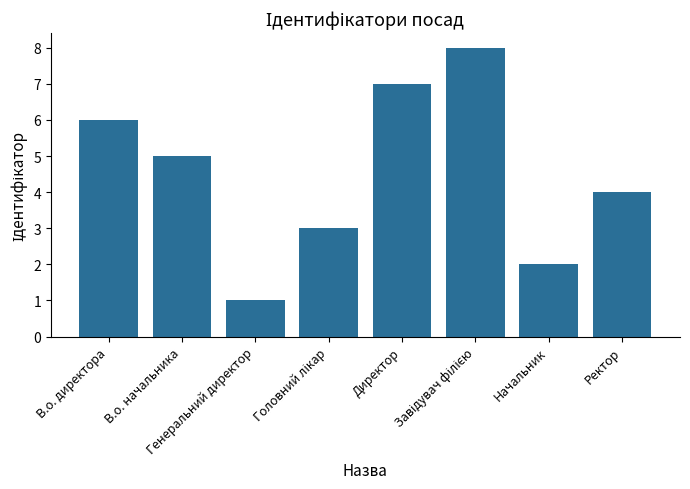

What is the greatest value displayed?

8